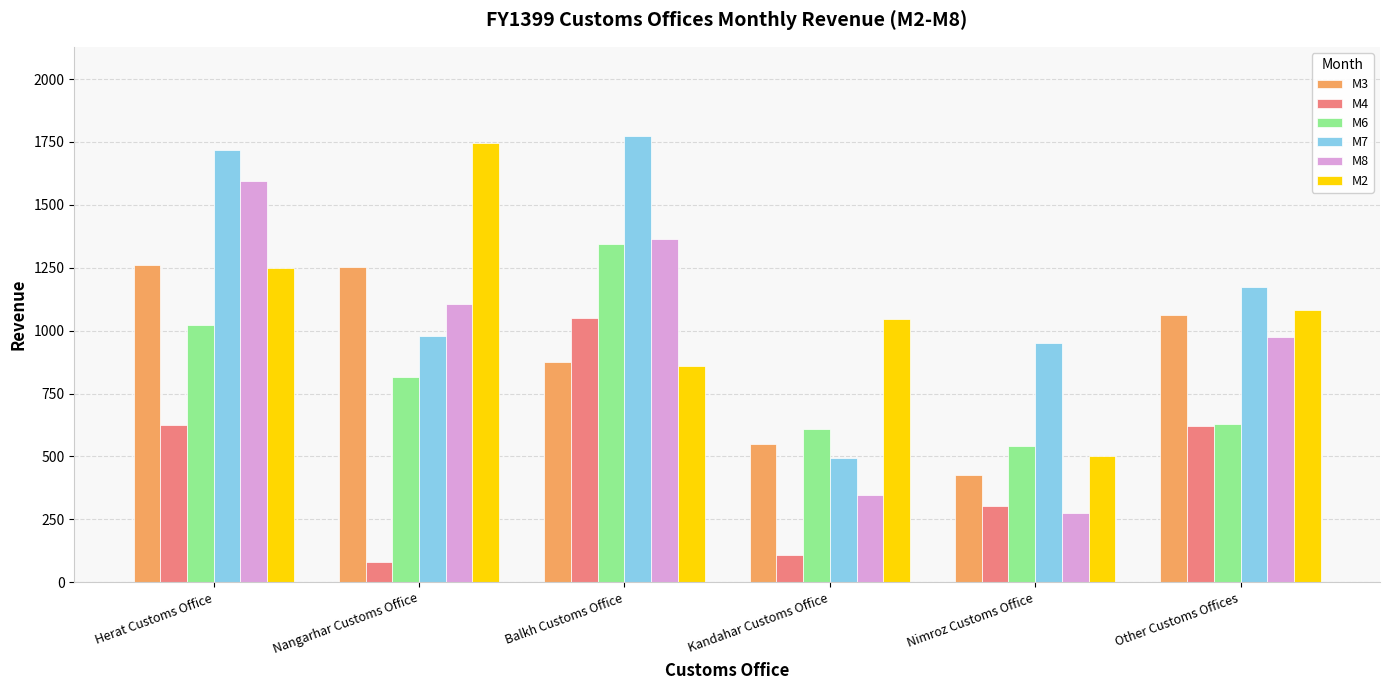

Rank the series by their maximum value, from highest to lowest.

M7, M2, M8, M6, M3, M4